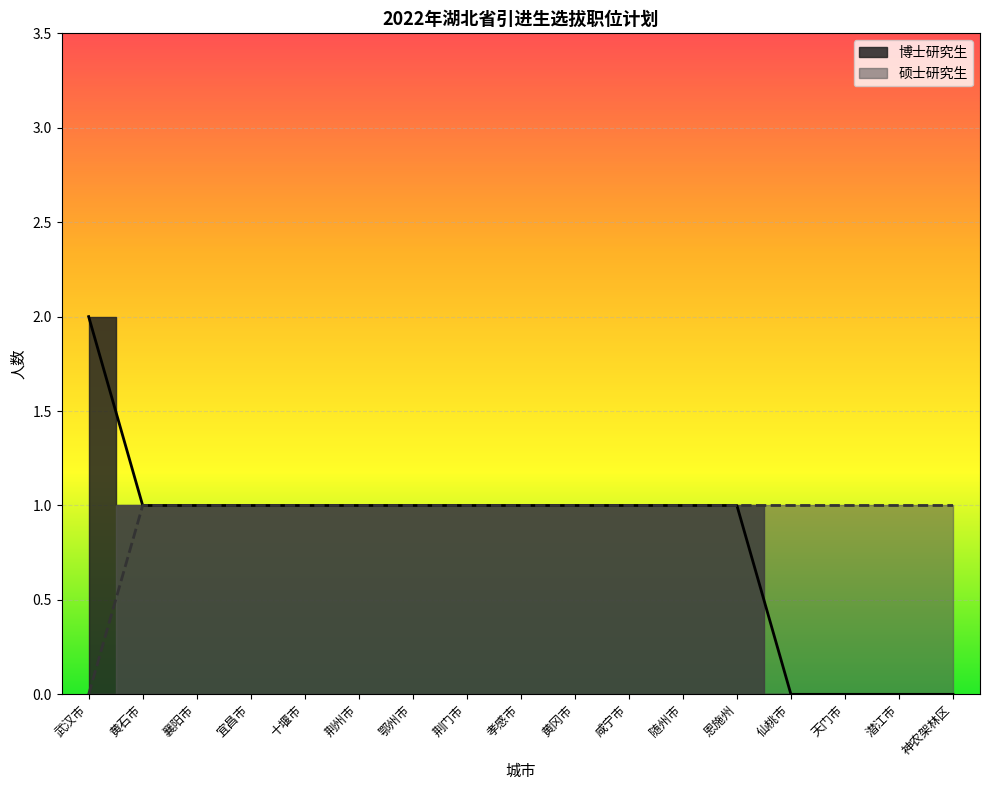

True or false: 博士研究生 and 硕士研究生 intersect in this chart.

True